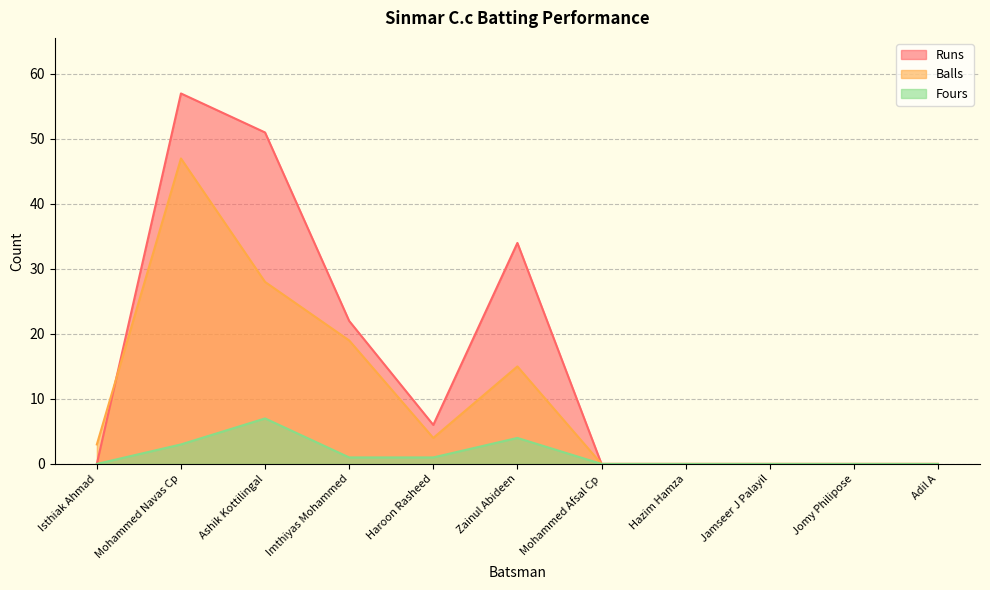

List the series in order of their peak value, lowest first.

Fours, Balls, Runs